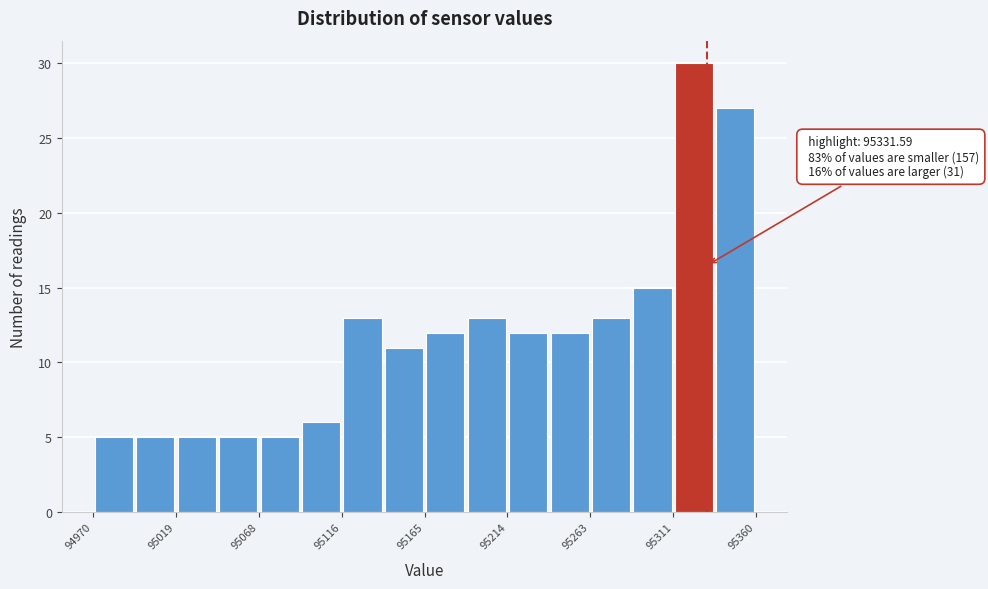

Which range on the x-axis has the tallest bar?

95310 to 95335